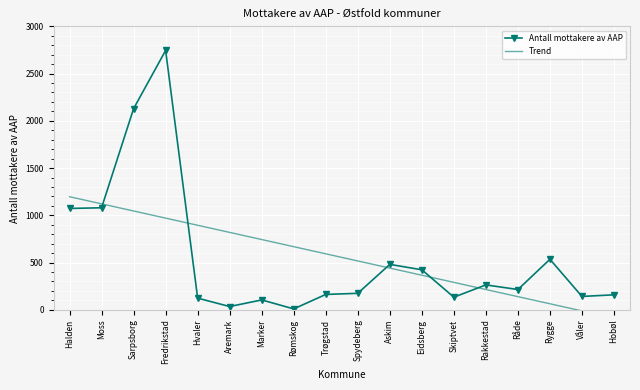

Is it true that Trend equals -86.8 at Hobøl?

True